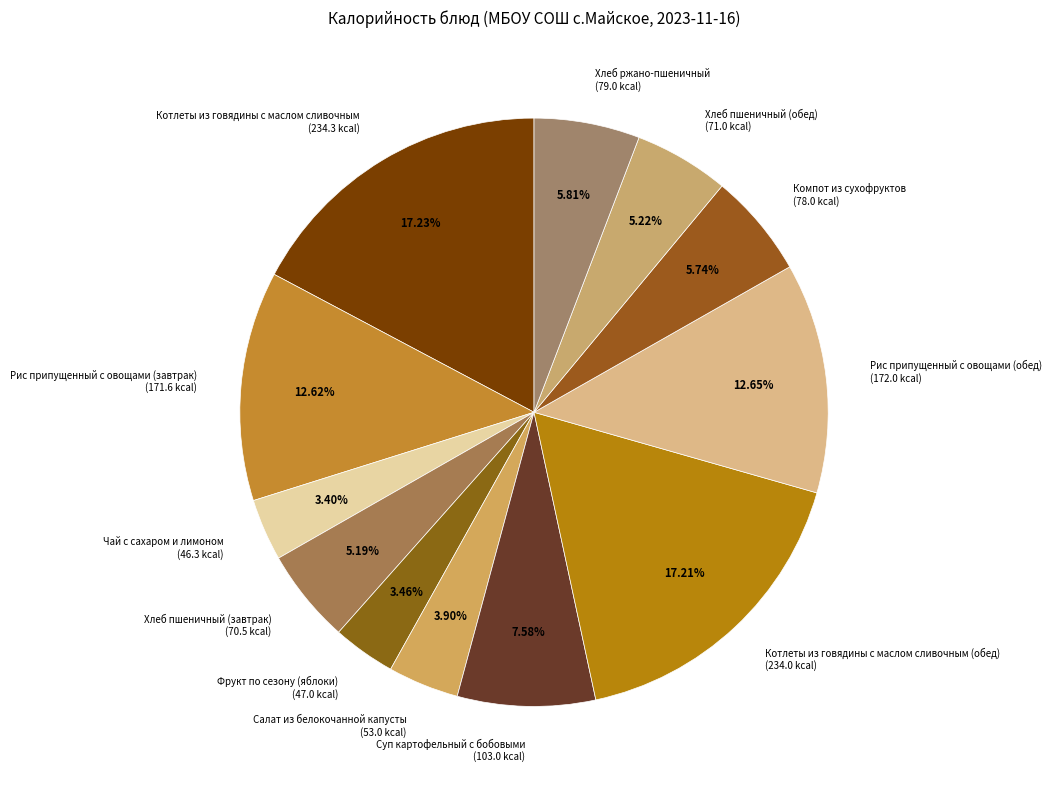

Is Компот из сухофруктов the majority of the pie?

No